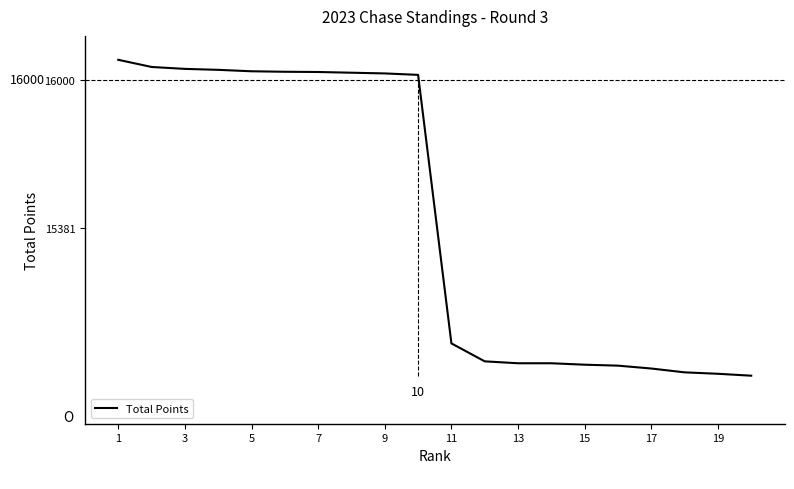

What is the difference between the maximum and minimum values?

1321